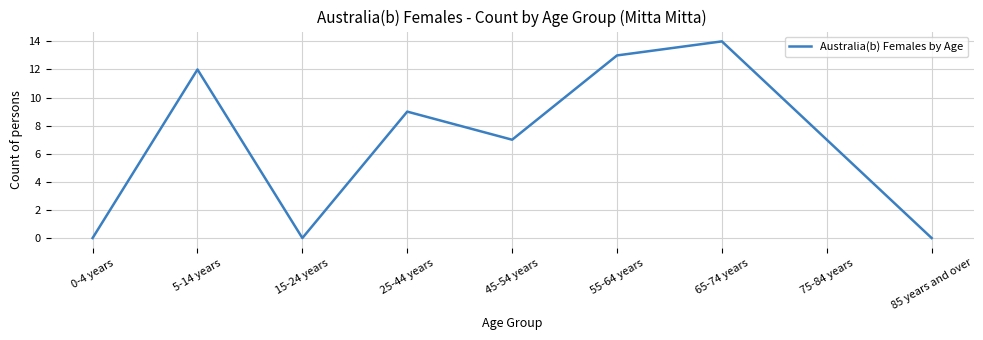

Which label corresponds to the largest value in the chart?

65-74 years